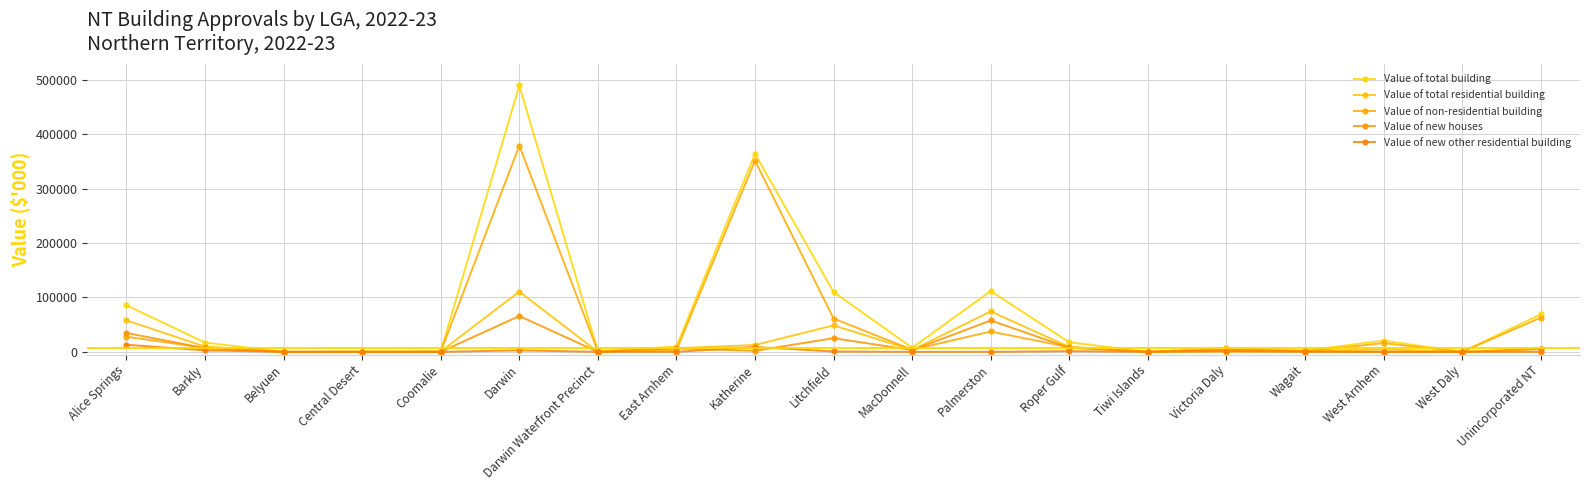

At which category does Value of total building reach its first local peak?

Darwin